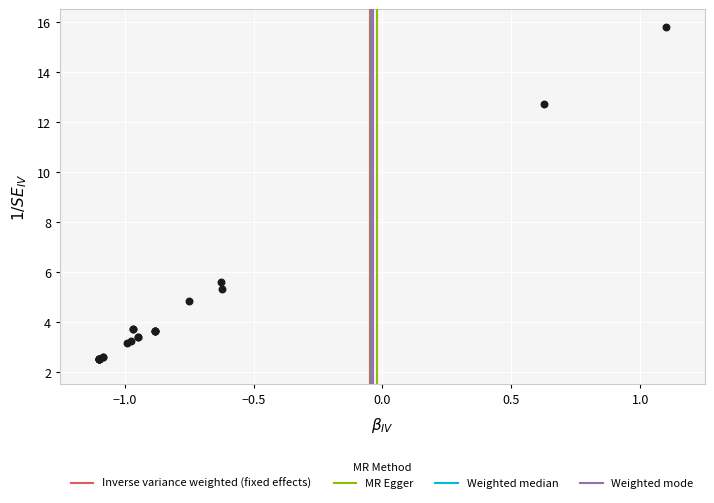

What Y value in the scatter plot is closest to 9?

5.6